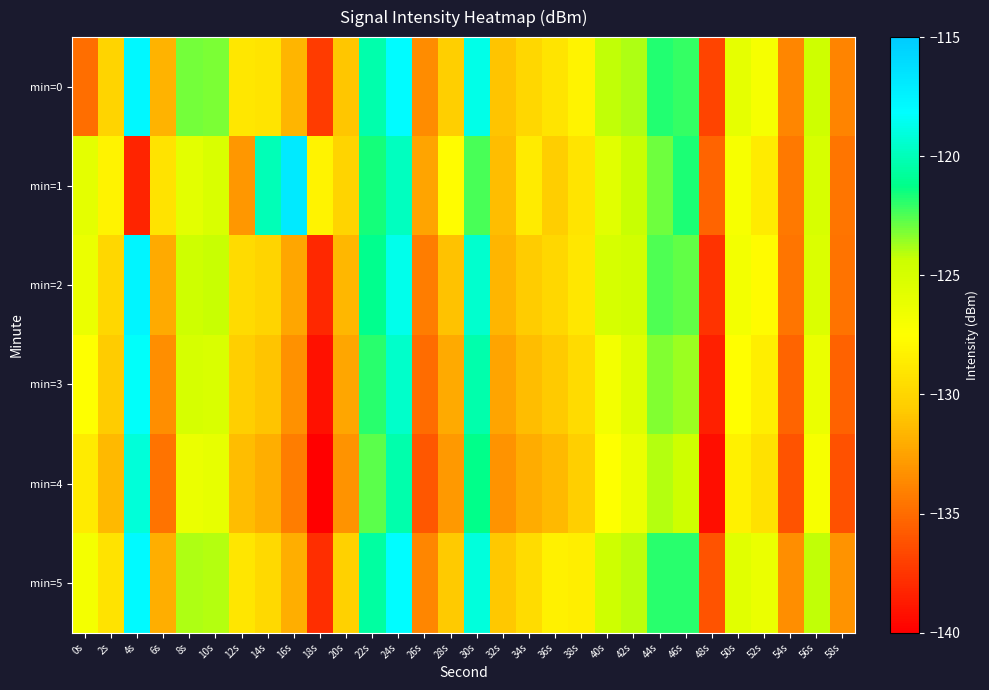

Between 8s and 44s, which is larger?

44s